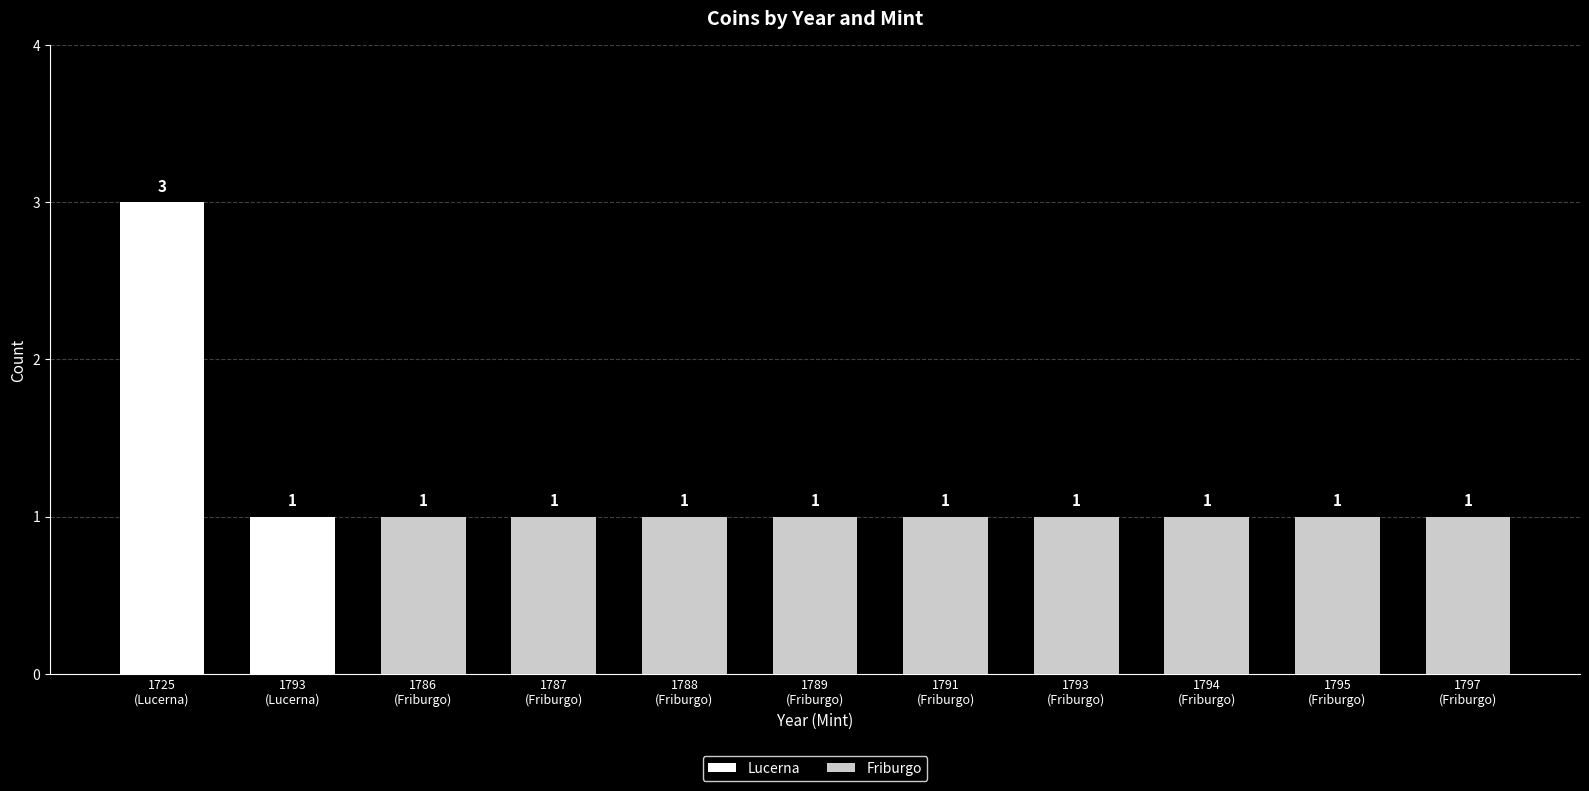

Read the Friburgo value at 1789
(Friburgo).

1